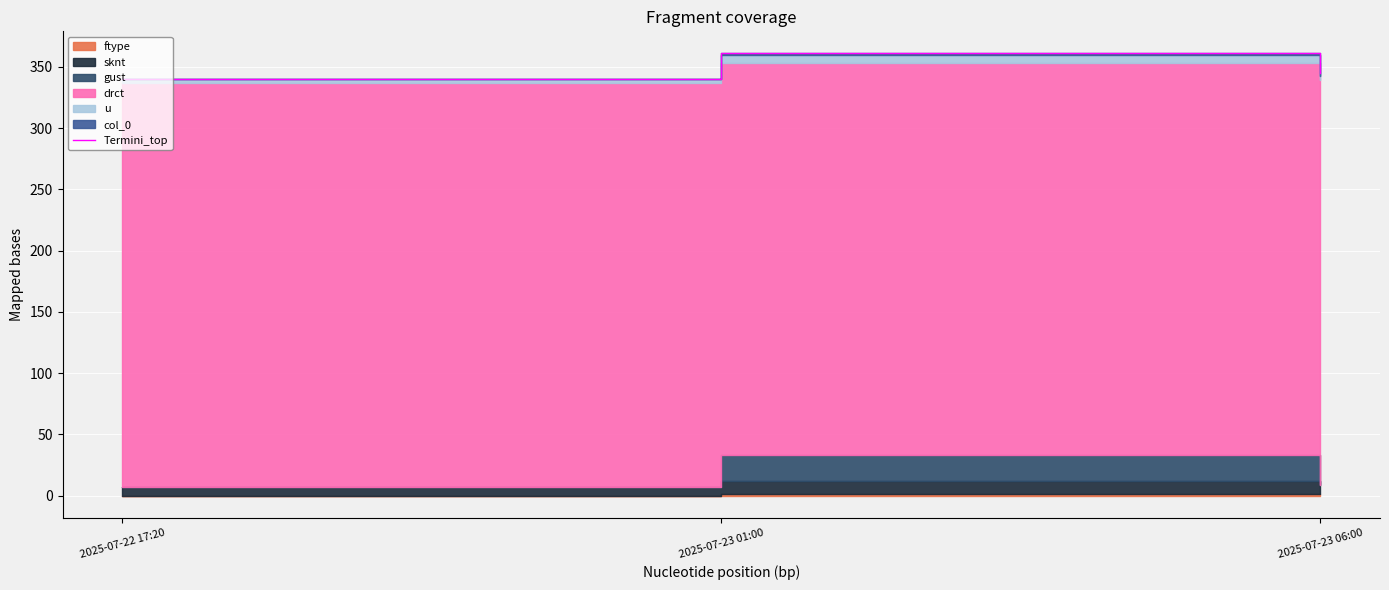

The value at 2025-07-23 01:00 is 133.5. True or false?

False